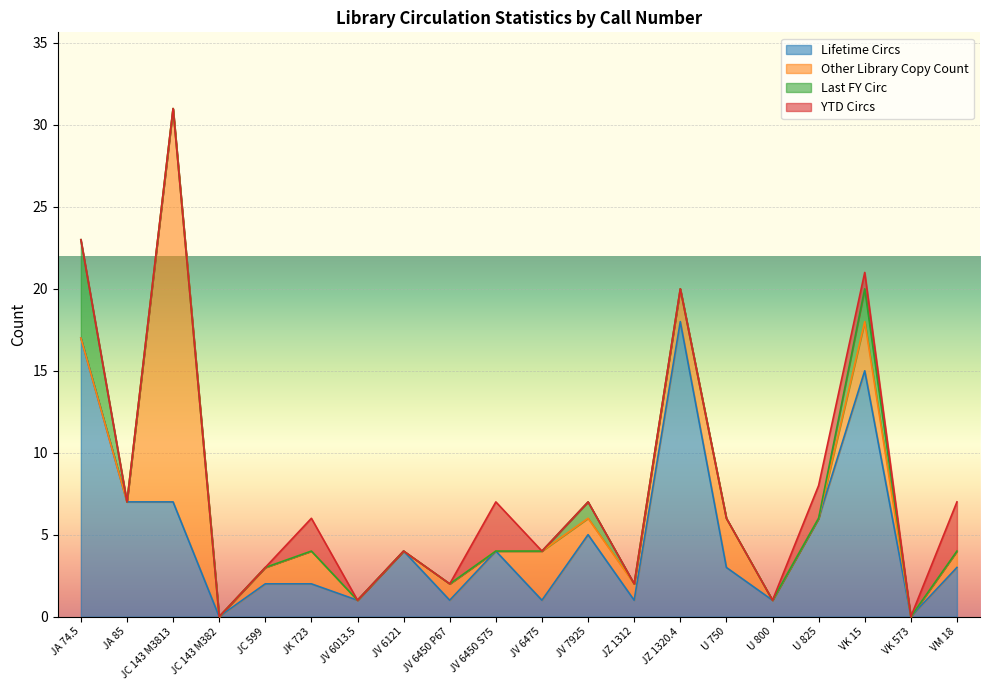

What is the maximum value shown in the chart?

24